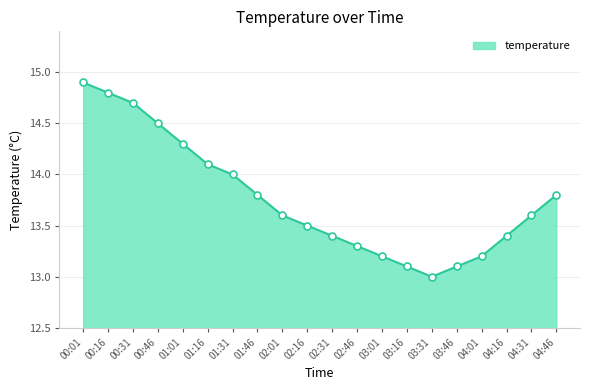

What is the ratio of the value at 03:16 to the value at 01:16?

0.9